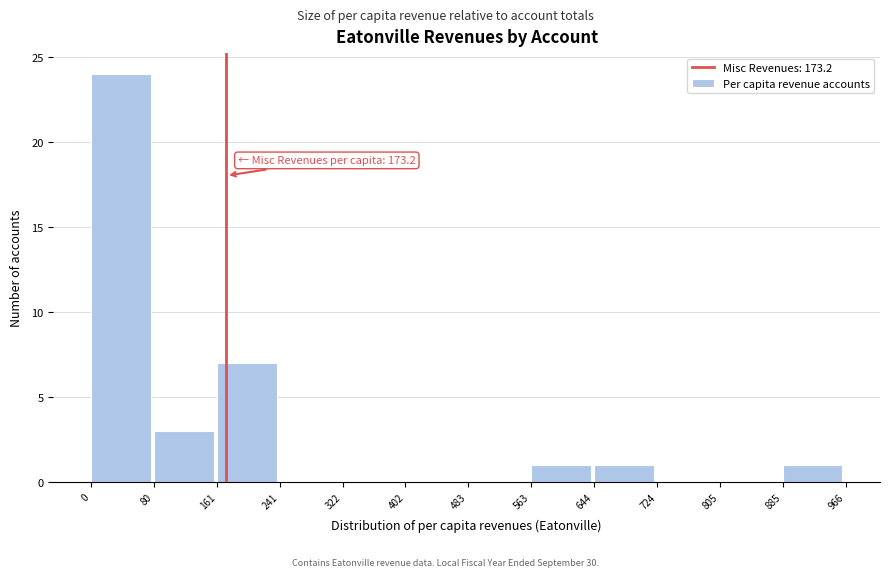

Which range on the x-axis has the tallest bar?

0 to 80